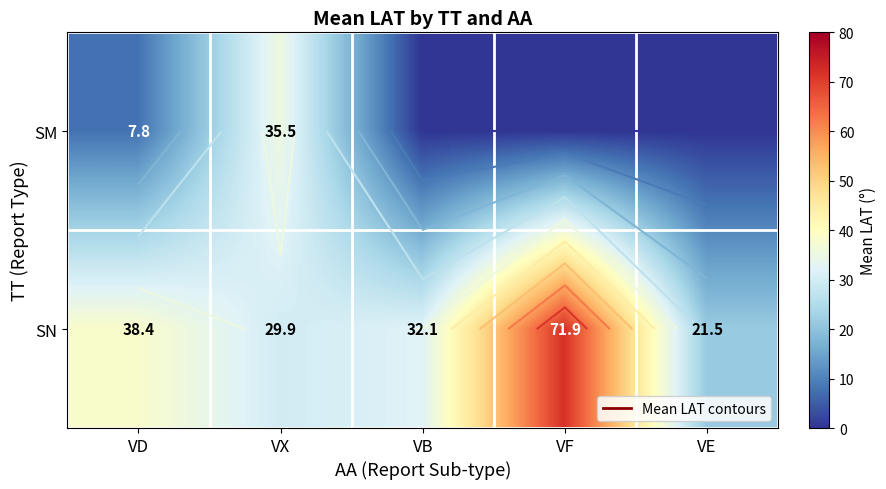

What is the total value across all series at VD?

46.1